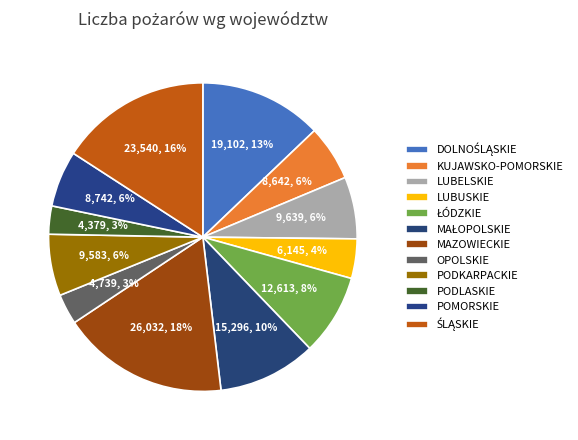

Rank the categories by value from highest to lowest.

MAZOWIECKIE, ŚLĄSKIE, DOLNOŚLĄSKIE, MAŁOPOLSKIE, ŁÓDZKIE, LUBELSKIE, PODKARPACKIE, POMORSKIE, KUJAWSKO-POMORSKIE, LUBUSKIE, OPOLSKIE, PODLASKIE